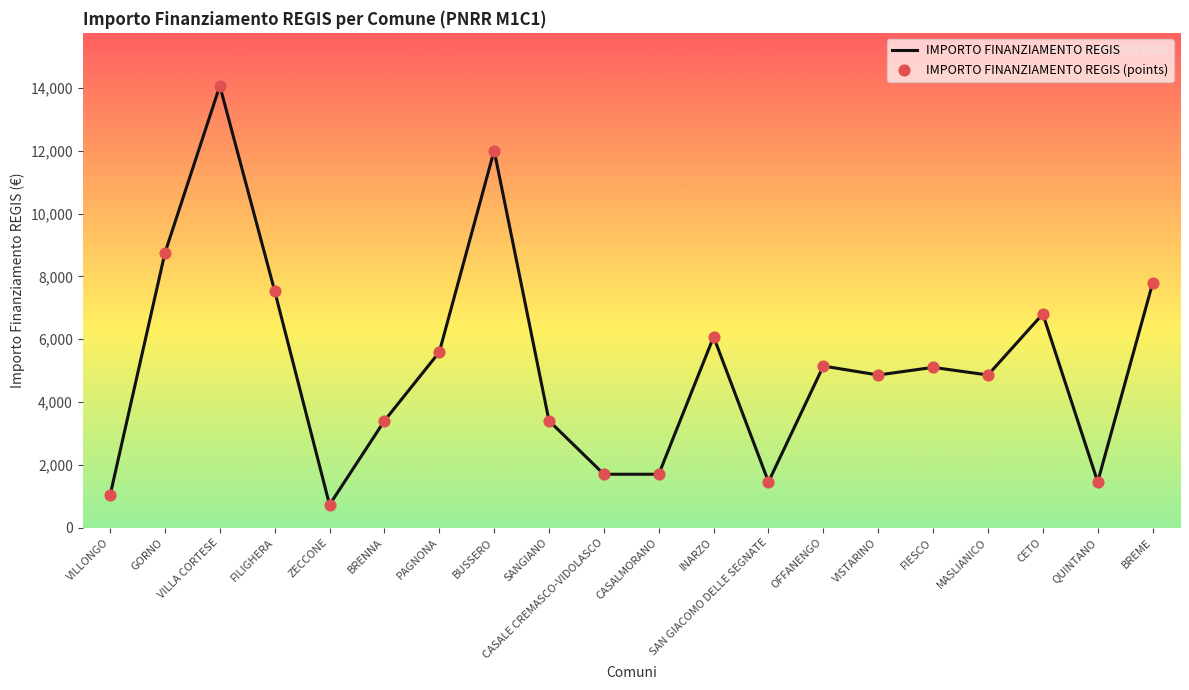

What is the ratio of the value at SANGIANO to the value at INARZO?

0.6